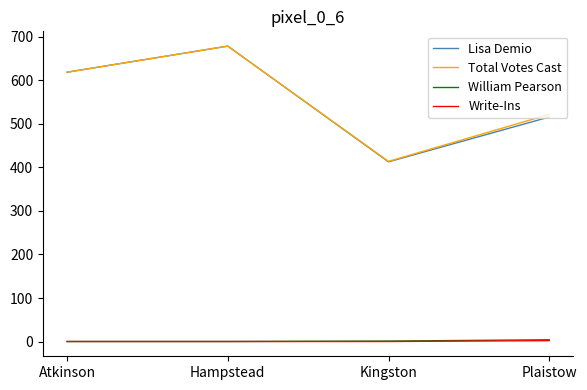

At how many categories does at least one series exceed 363?

4